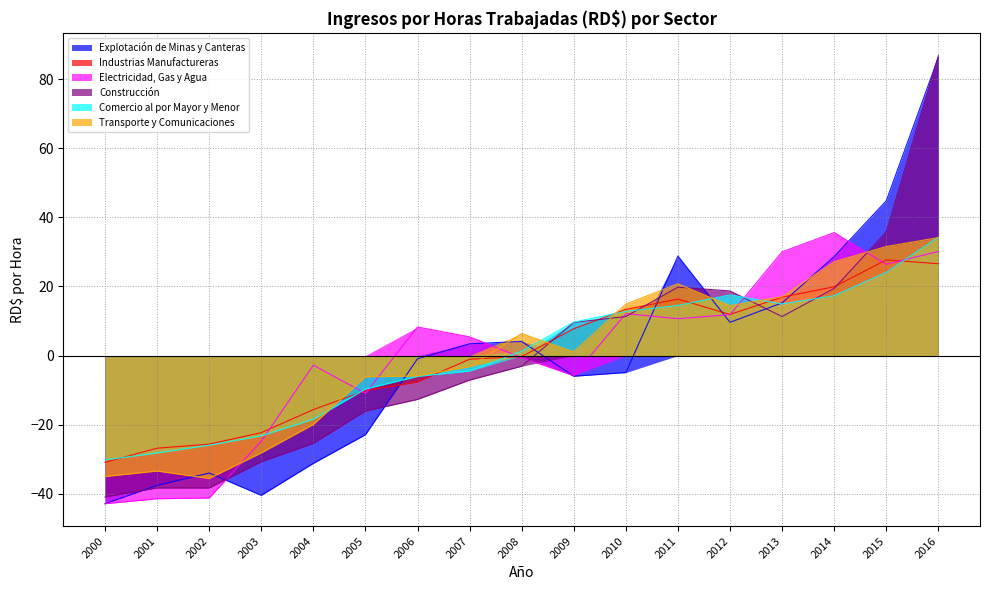

What are all the series names shown in the legend?

Explotación de Minas y Canteras, Industrias Manufactureras, Electricidad, Gas y Agua, Construcción, Comercio al por Mayor y Menor, Transporte y Comunicaciones